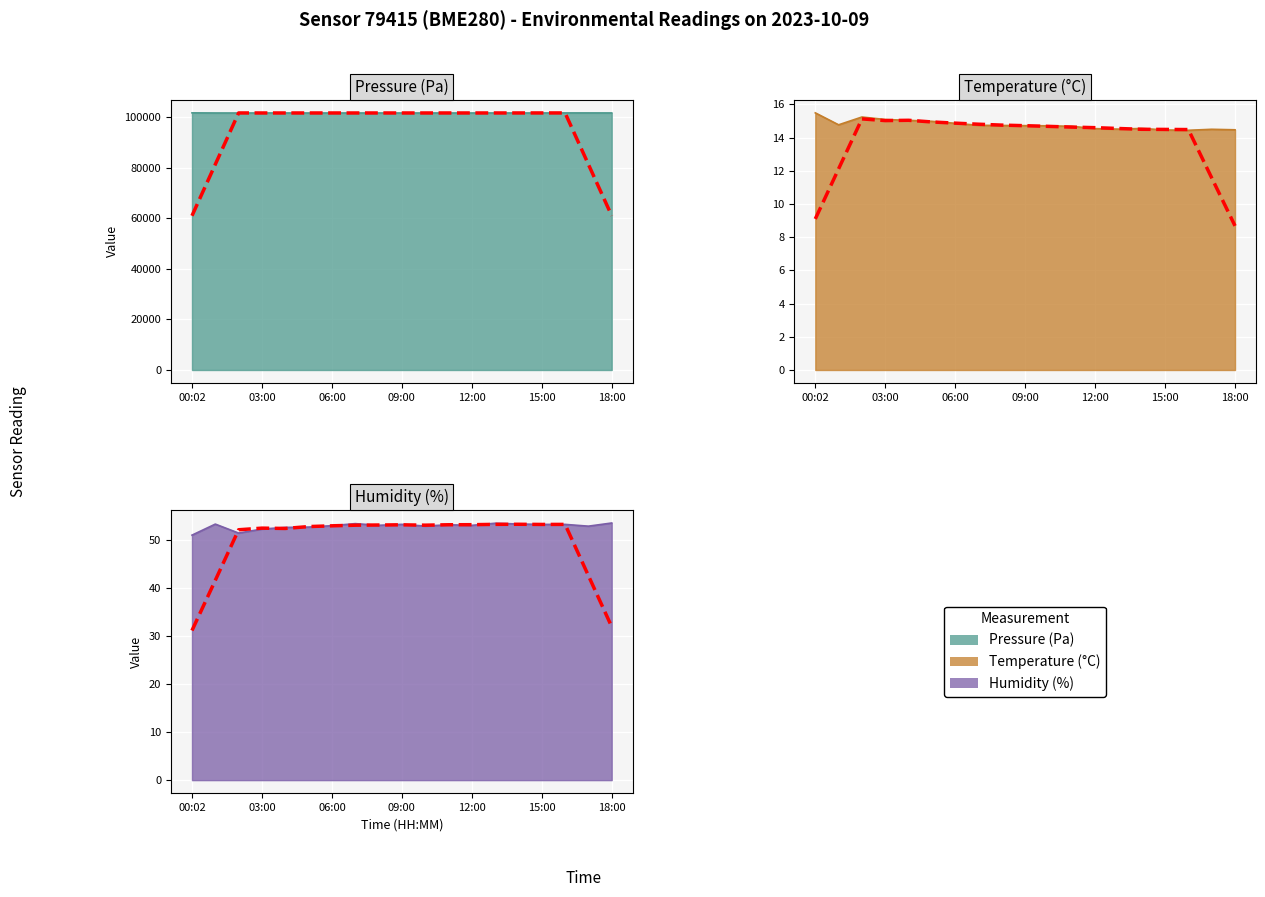

Where is the first local minimum for pressure?

02:00